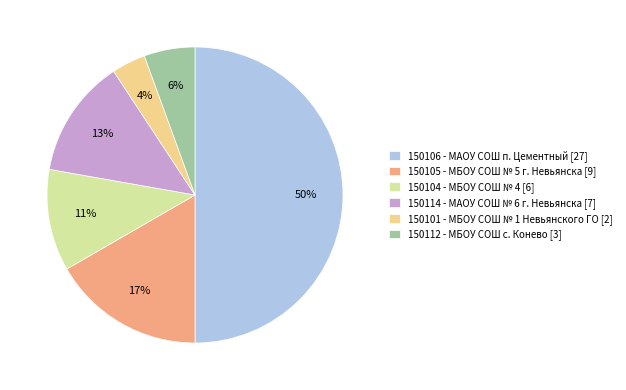

To the nearest percent, what portion does 150101 - МБОУ СОШ № 1 Невьянского ГО represent?

4%